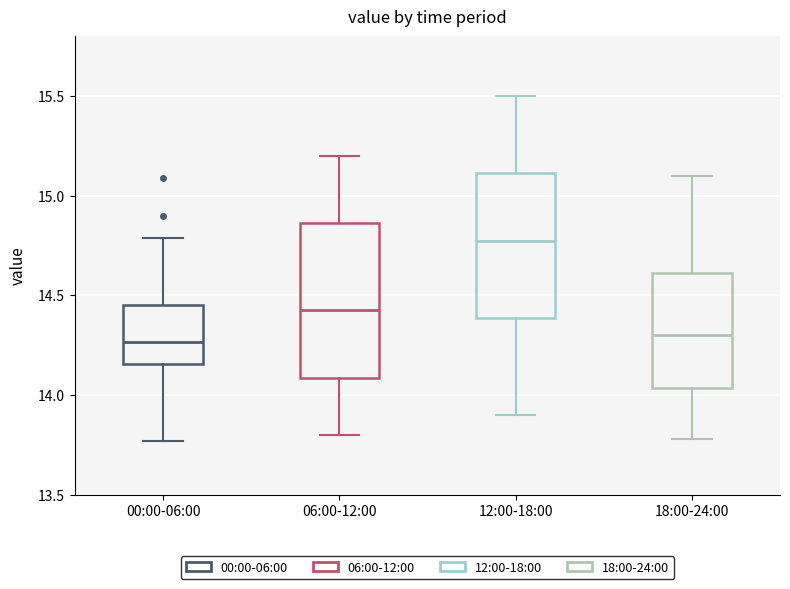

Where does the lower whisker of the box for 06:00-12:00 end on the y-axis? The values are not printed on the chart, so give them approximately, as read against the axis.

13.80